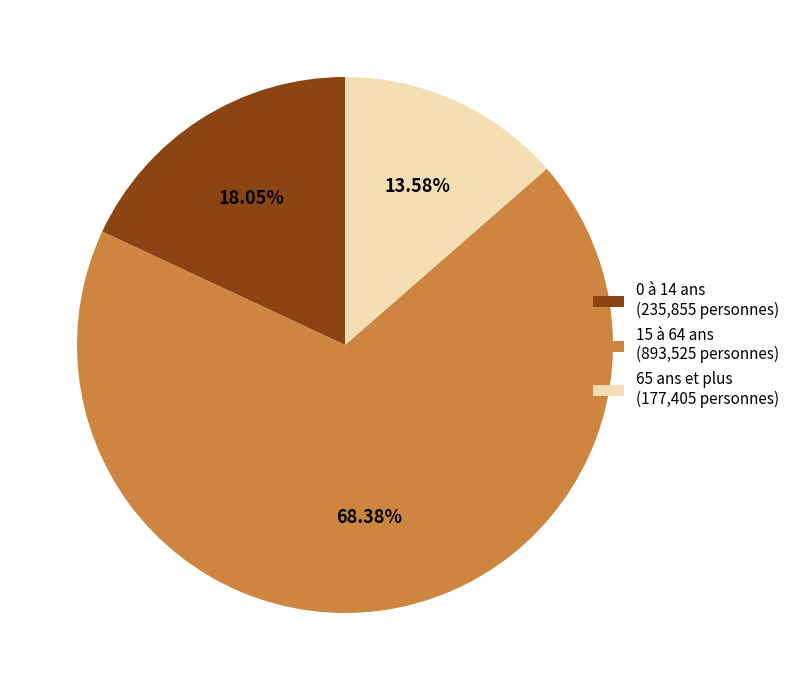

Does 15 à 64 ans represent more than half of the total?

Yes